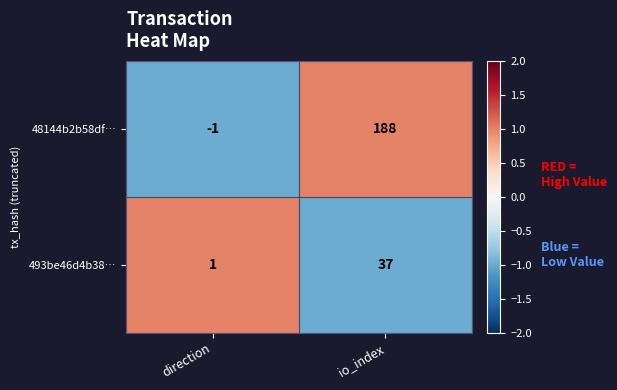

Which category has the lowest value in the 48144b2b58df… series?

direction